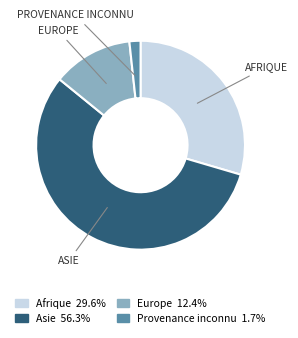

Which category accounts for the majority?

Asie